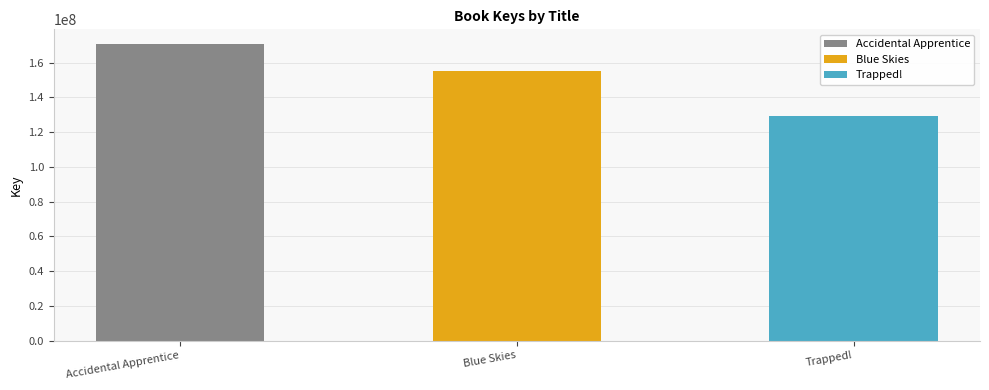

What is the average value?

151859187